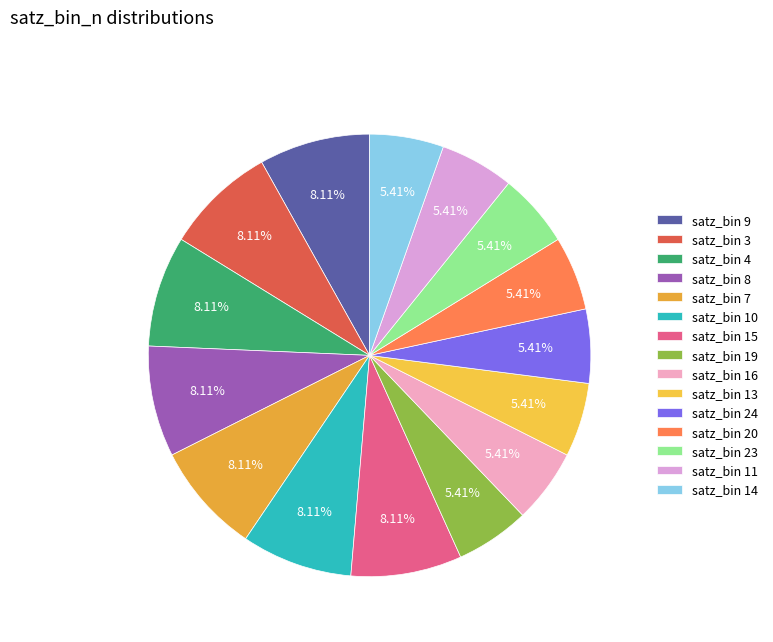

How many segments does this pie chart have?

15